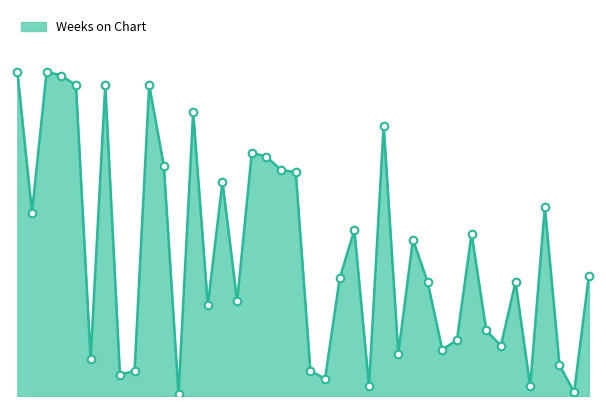

Does the chart have visible grid lines?

No